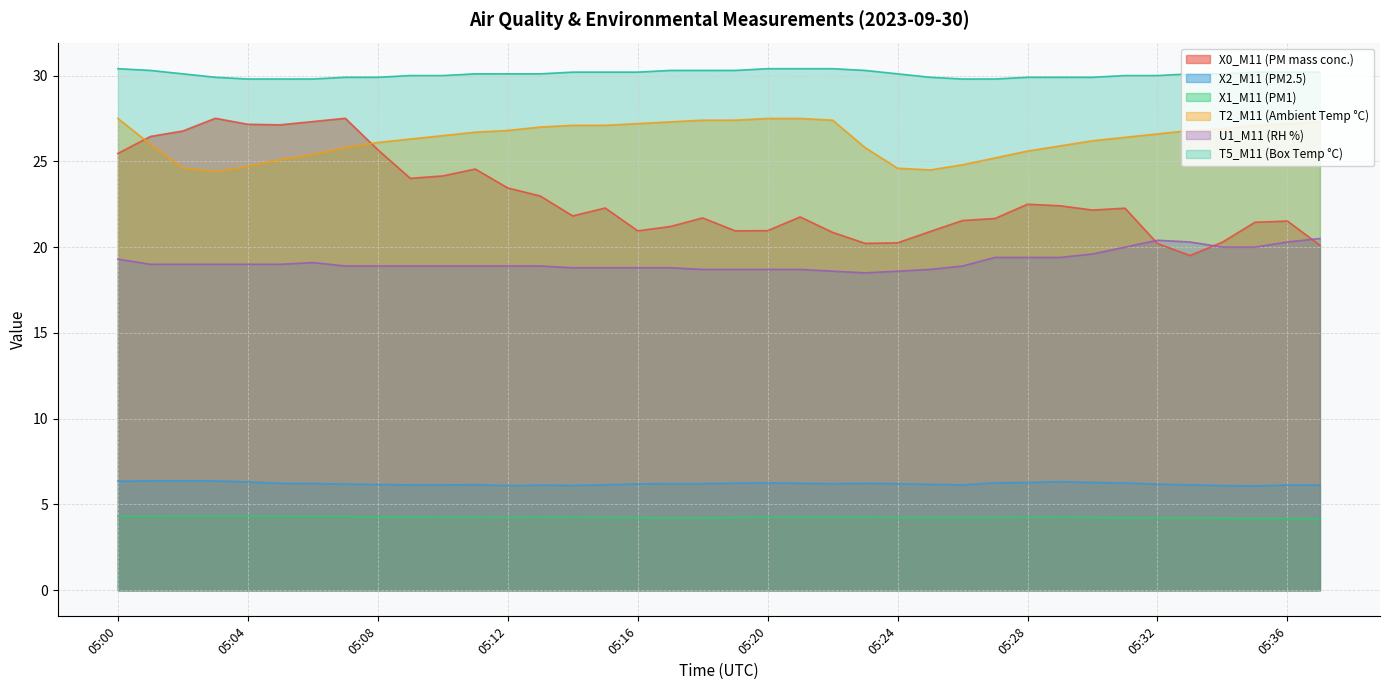

What is the difference between the second highest and minimum values in the T5_M11 (Box Temp °C) series?

0.6